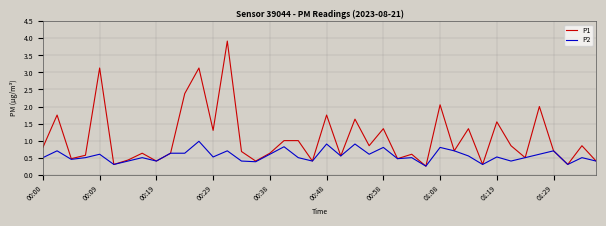

What is the maximum value shown in the chart?

3.9